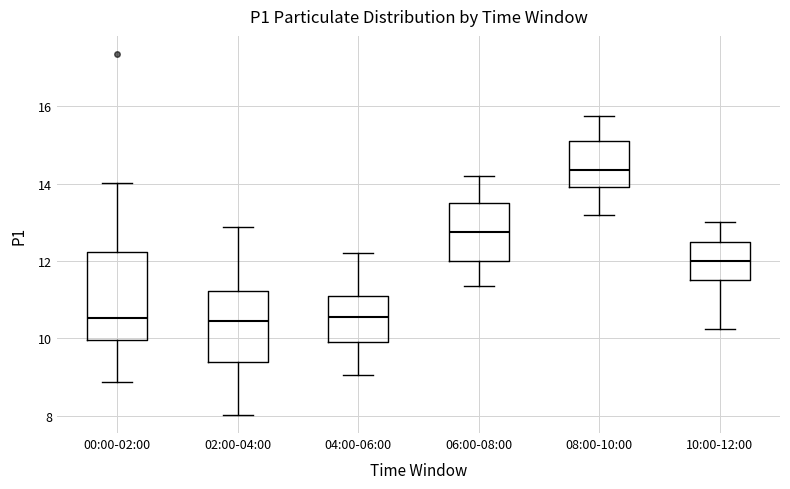

Where does the median line of the box for 02:00-04:00 sit on the y-axis? The values are not printed on the chart, so give them approximately, as read against the axis.

10.4